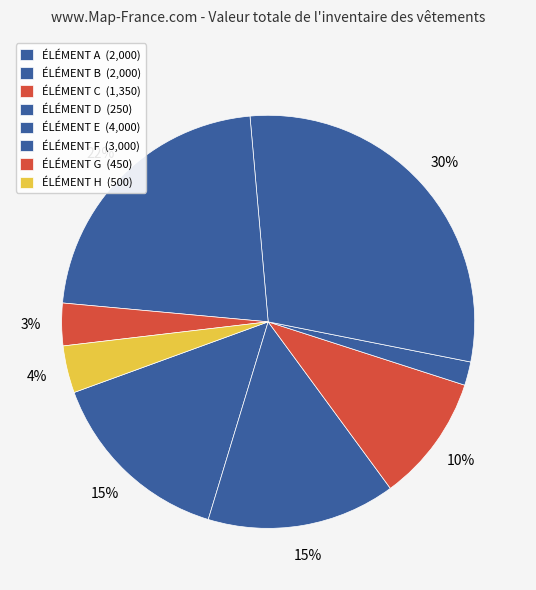

Count the number of slices in the pie.

8